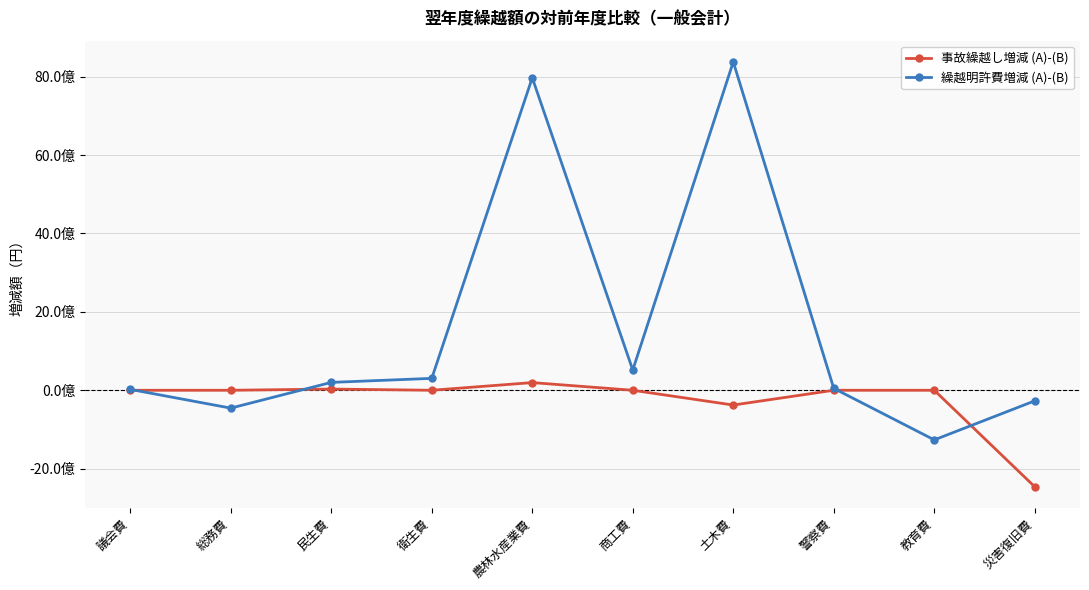

How many times do 繰越明許費増減 (A)-(B) and 事故繰越し増減 (A)-(B) cross each other?

4